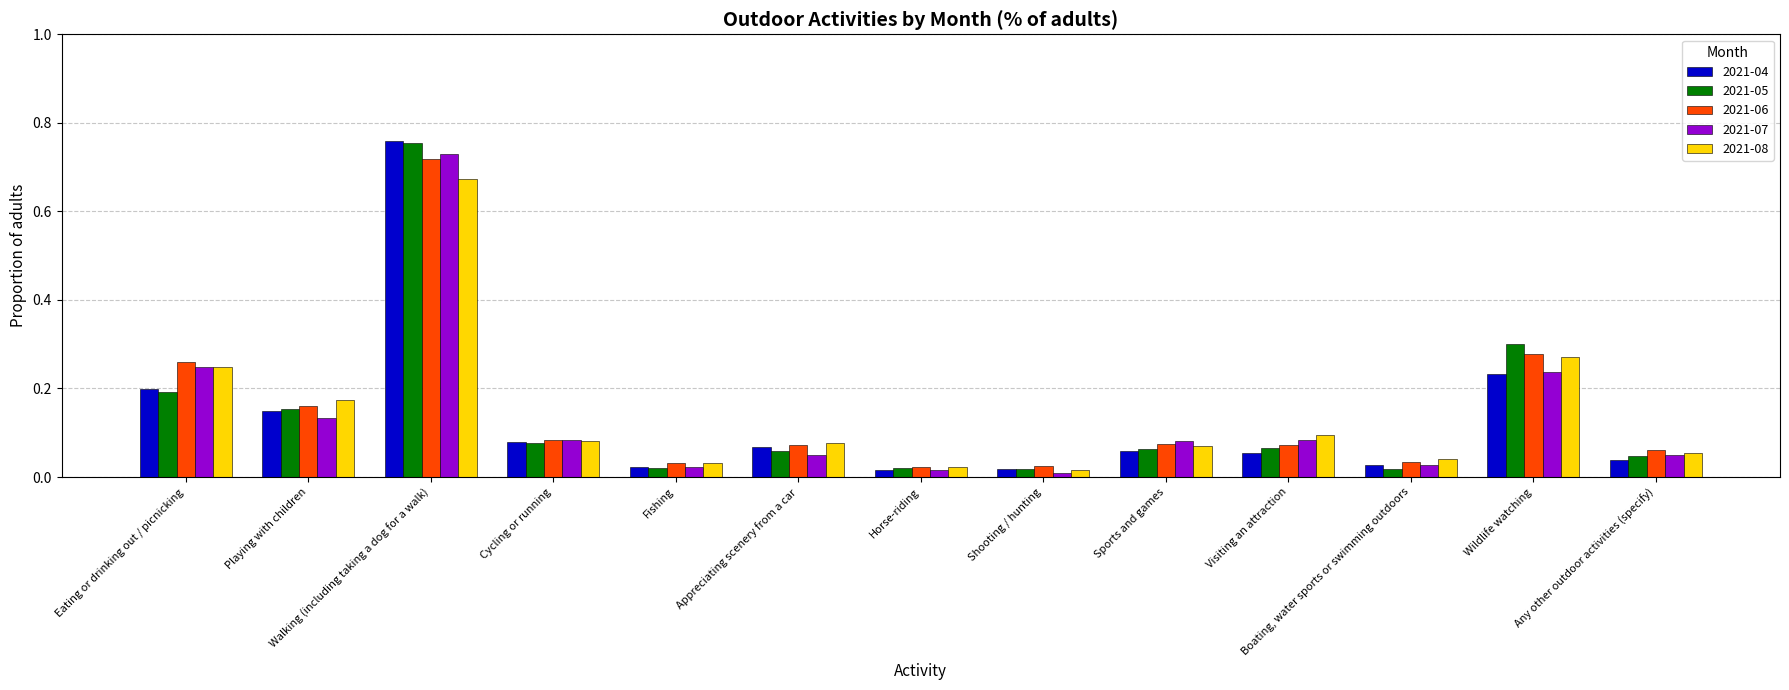

The 2021-04 series shows 0.0 at Playing with children. True or false?

False